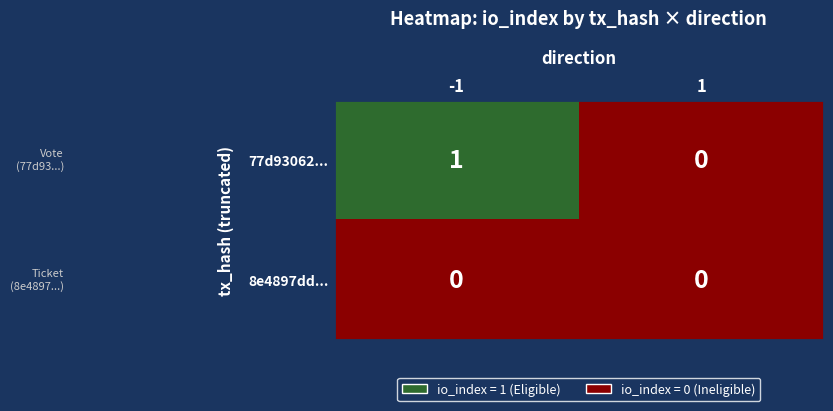

Which series has the largest total across all categories?

77d93062...